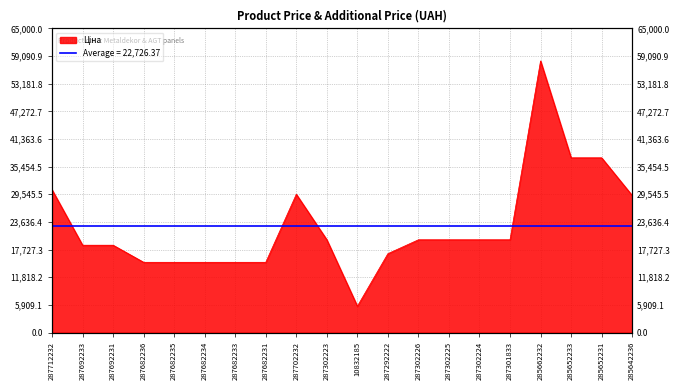

What position from the left is 287302223?

10